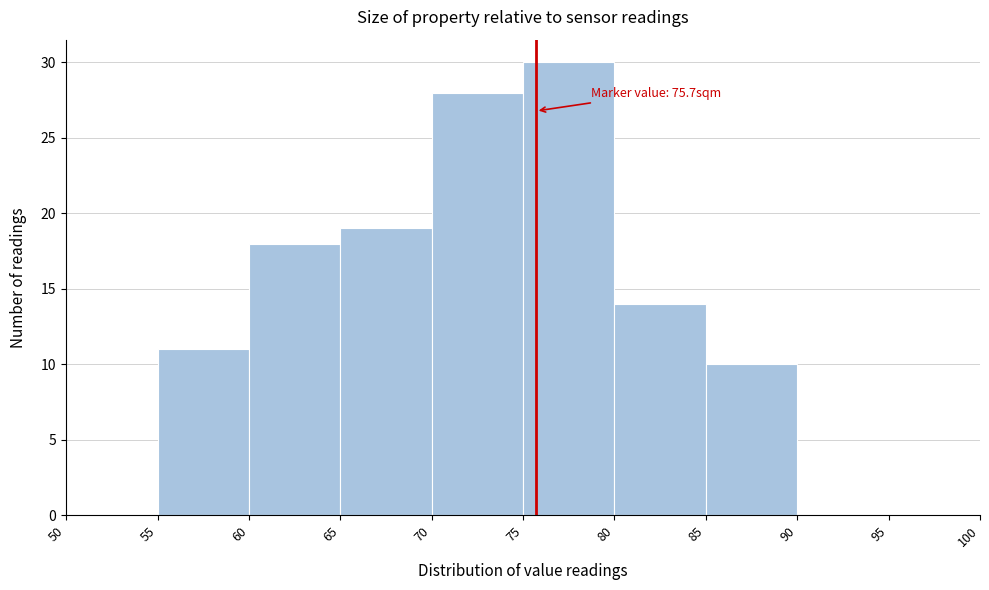

Over which range of the x-axis is the bar tallest?

75 to 80